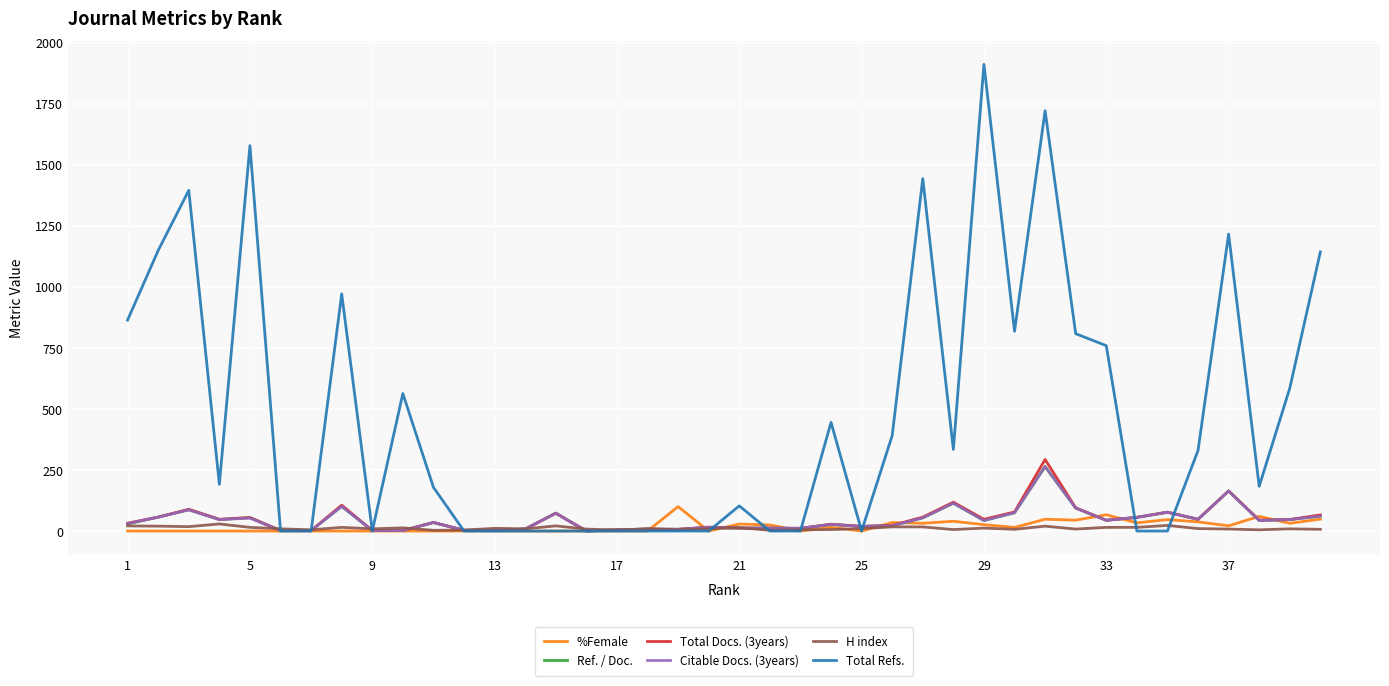

How many lines are shown in the chart?

6